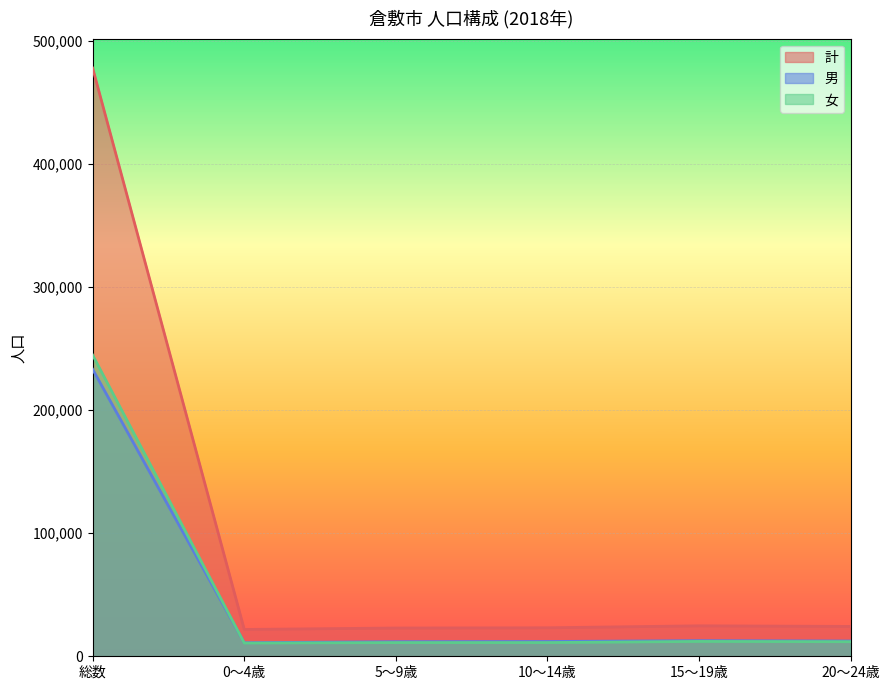

True or false: 女 and 計 cross at least once.

False